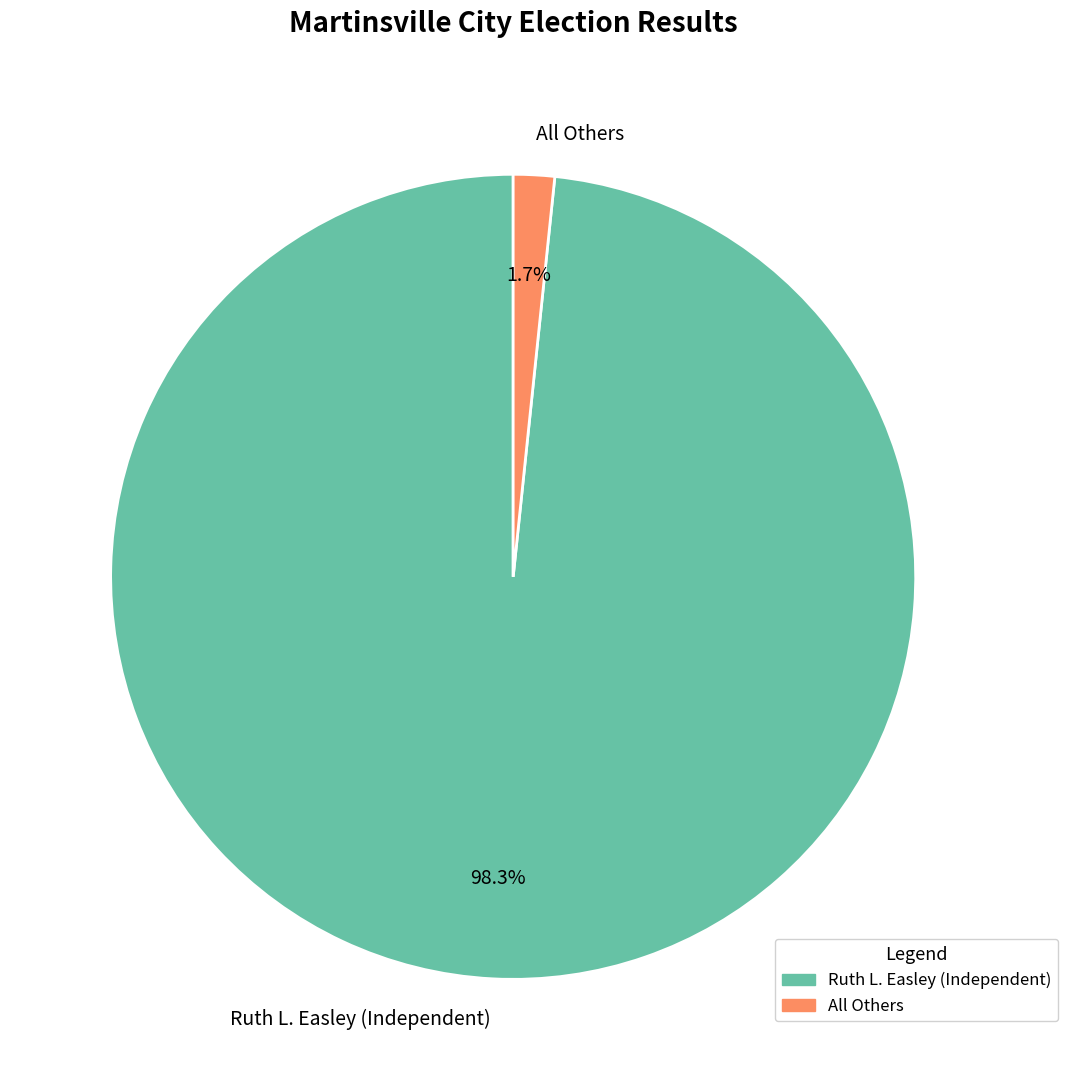

How many segments does this pie chart have?

2